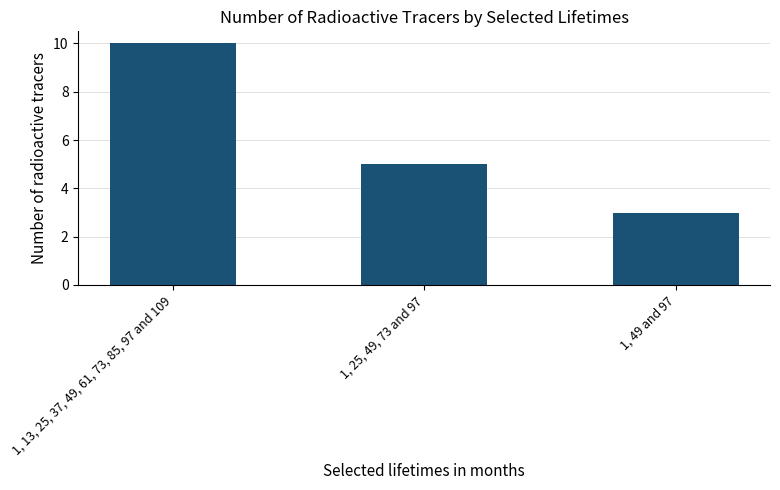

What is the sum of all values?

18